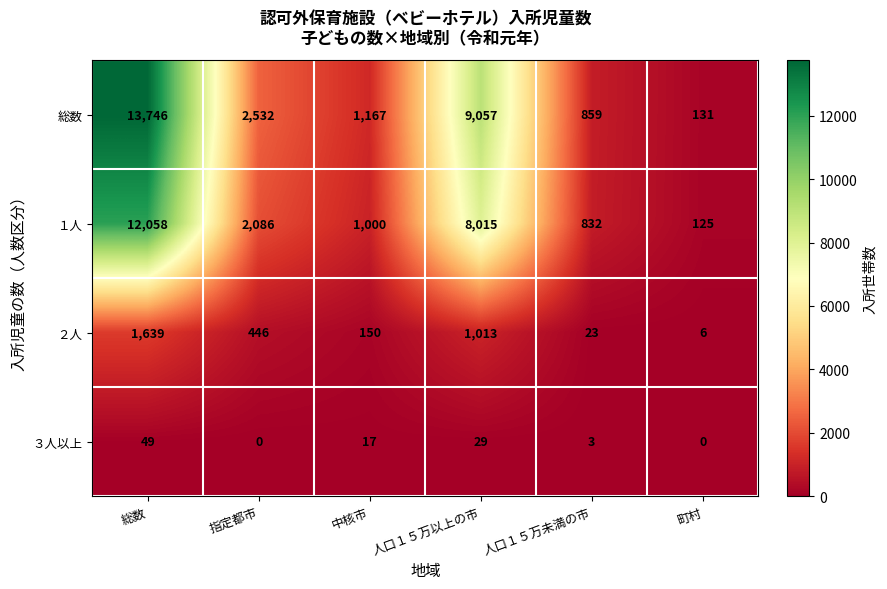

Reading left to right, transcribe all the data shown in this chart.

総数: 総数=13746	指定都市=2532	中核市=1167	人口１５万以上の市=9057	人口１５万未満の市=859	町村=131
１人: 総数=12058	指定都市=2086	中核市=1000	人口１５万以上の市=8015	人口１５万未満の市=832	町村=125
２人: 総数=1639	指定都市=446	中核市=150	人口１５万以上の市=1013	人口１５万未満の市=23	町村=6
３人以上: 総数=49	指定都市=0	中核市=17	人口１５万以上の市=29	人口１５万未満の市=3	町村=0